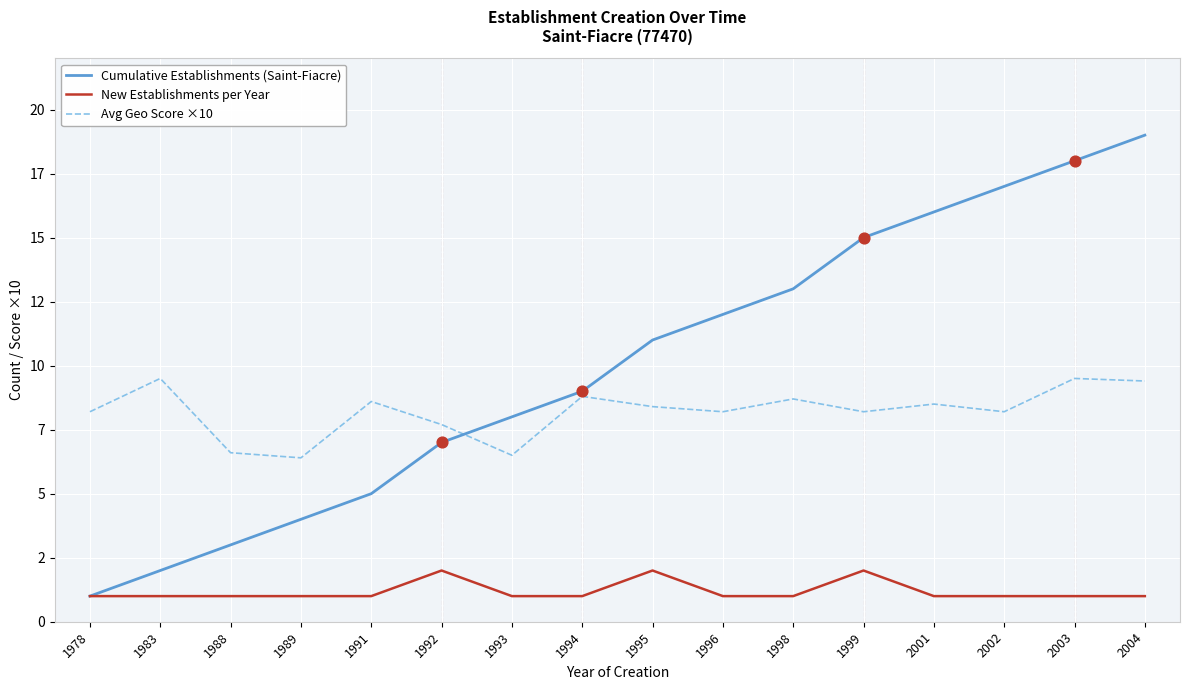

At how many categories does at least one series exceed 7?

14